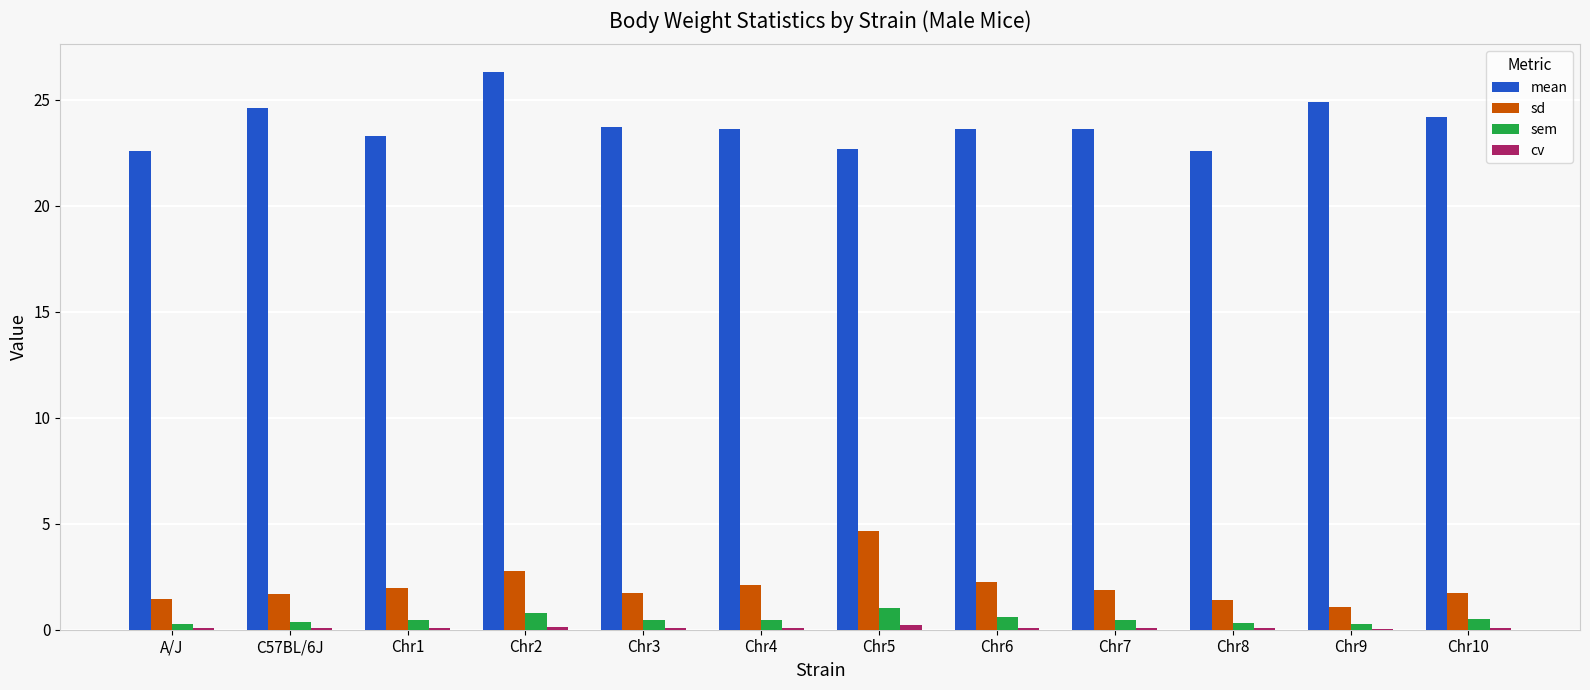

The value of mean at Chr3 is 23.7. True or false?

True